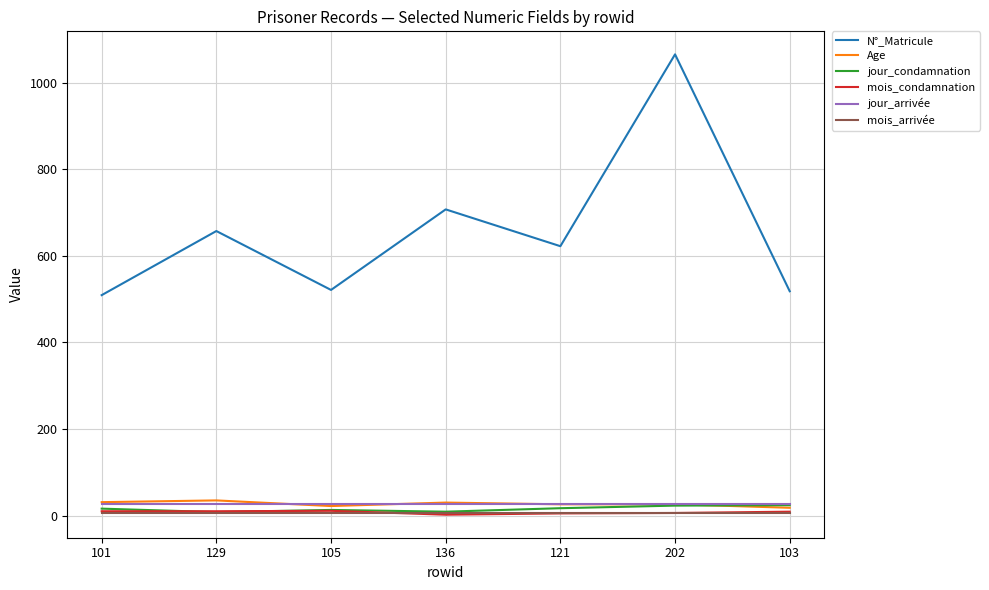

Which series has the largest range (max minus min)?

N°_Matricule